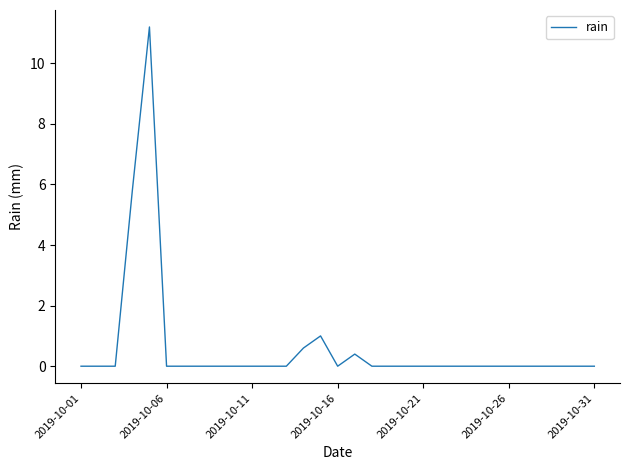

What is the greatest value displayed?

11.2